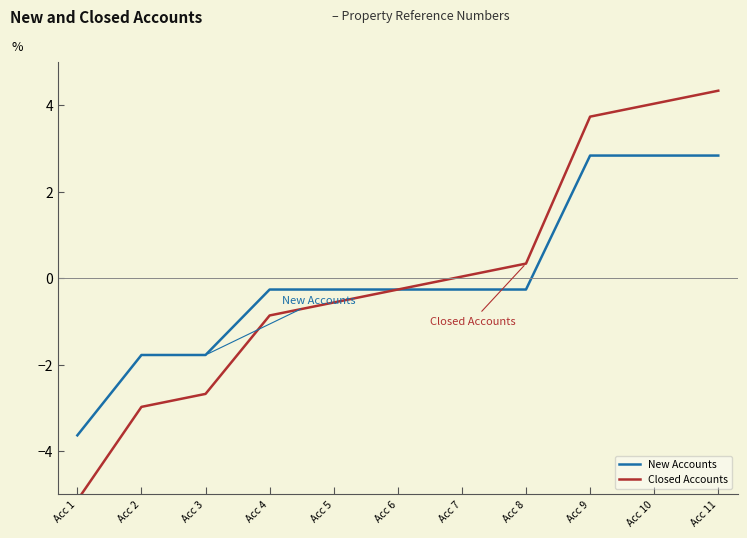

What is the value of the New Accounts point at the 5th from the left?

-0.3